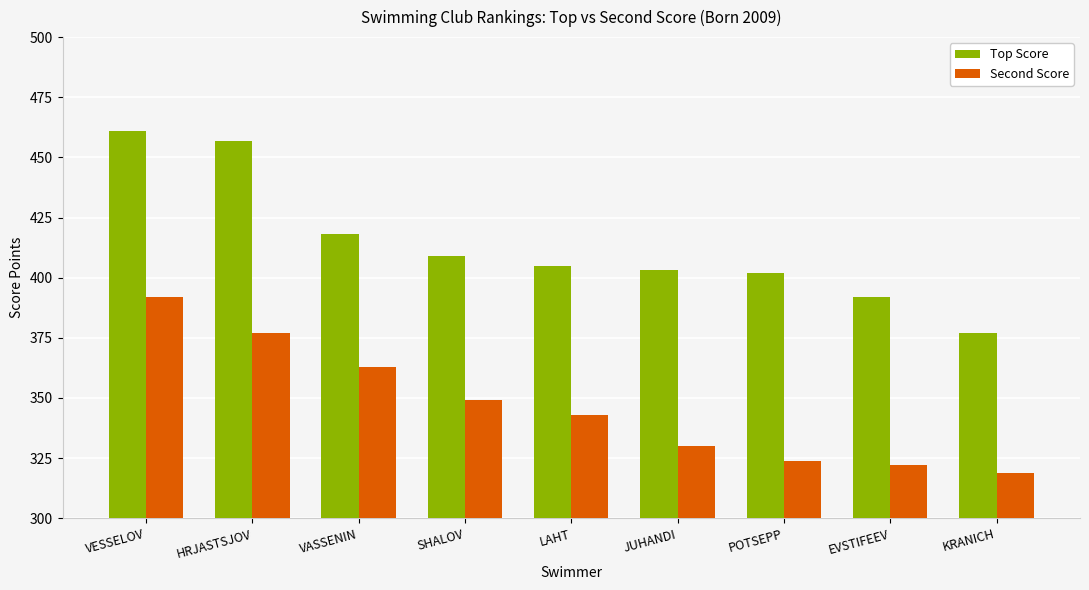

What is the highest value of the Top Score series?

461